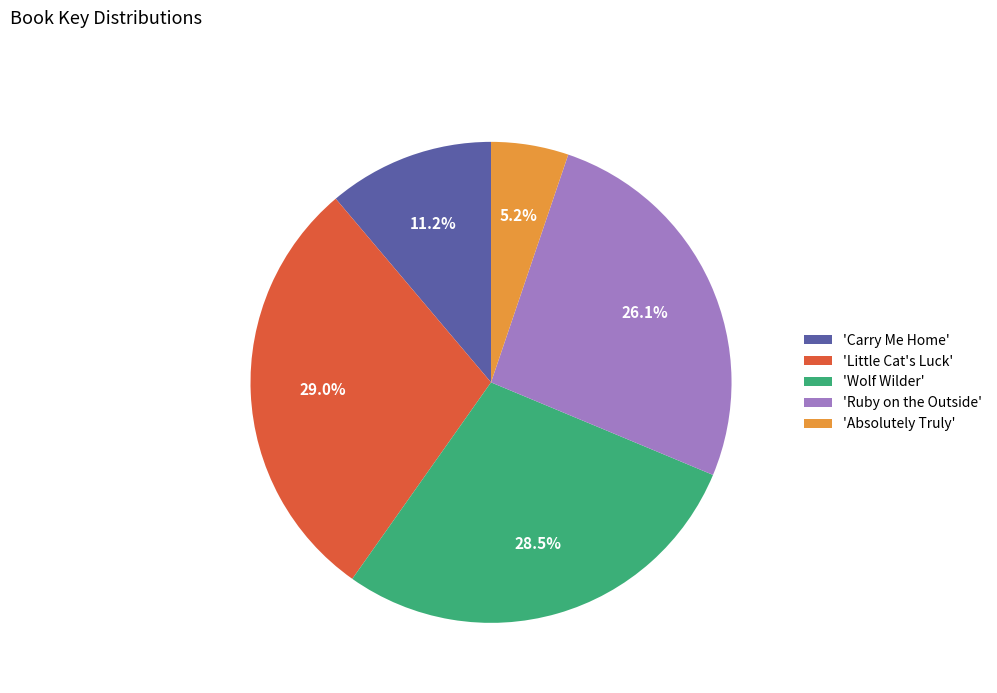

To the nearest percent, what is the difference between the largest and smallest slice percentages?

24%